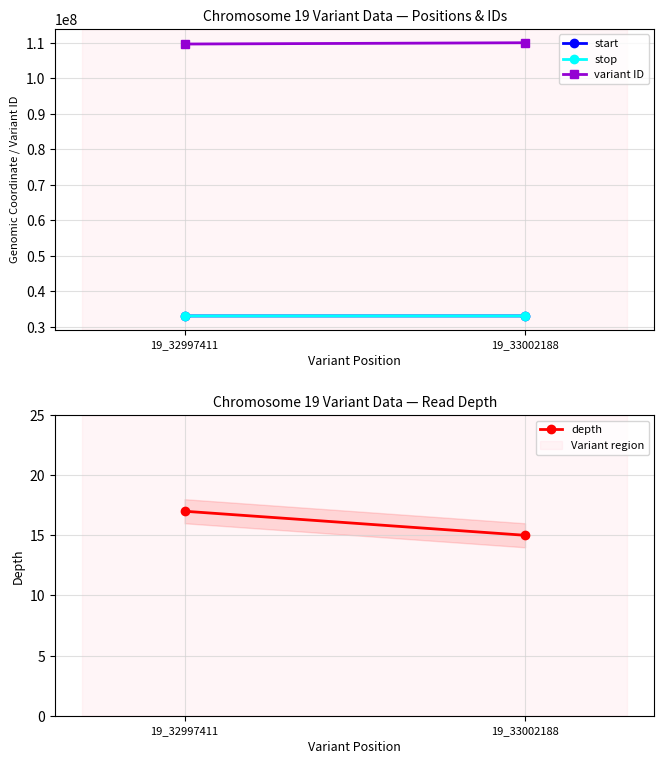

Which has a higher value, 19_33002188 or 19_32997411?

19_33002188